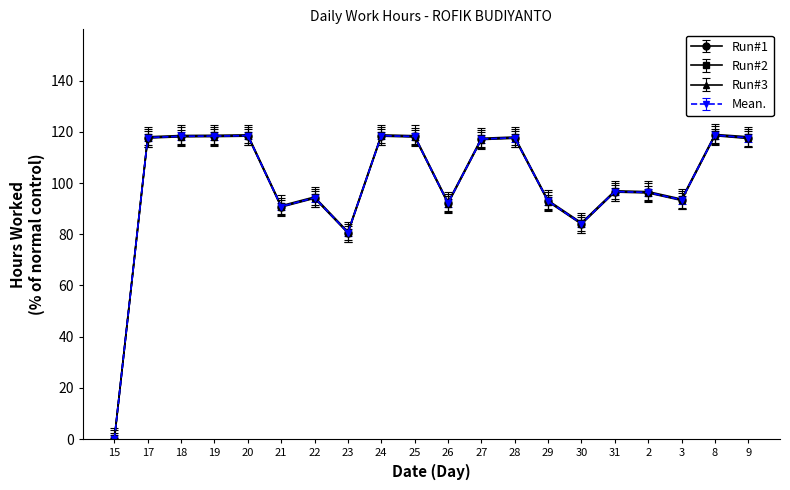

How many data points in Mean. are less than 117?

10